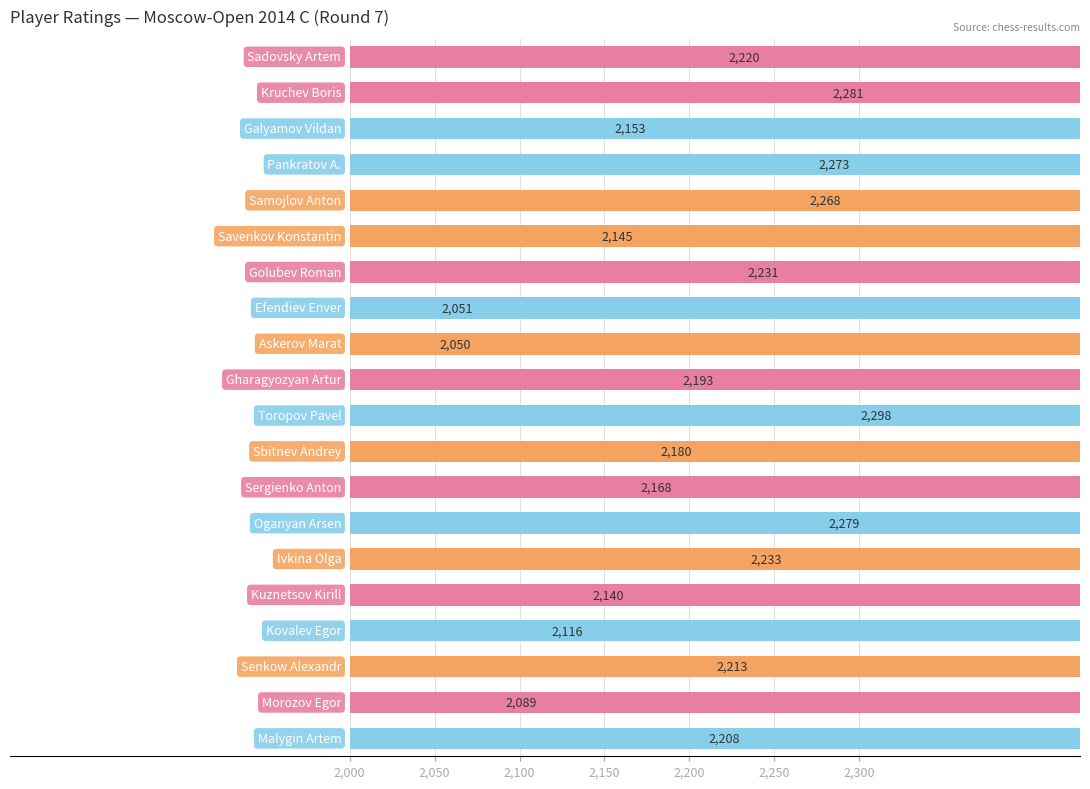

What is the greatest value displayed?

2298